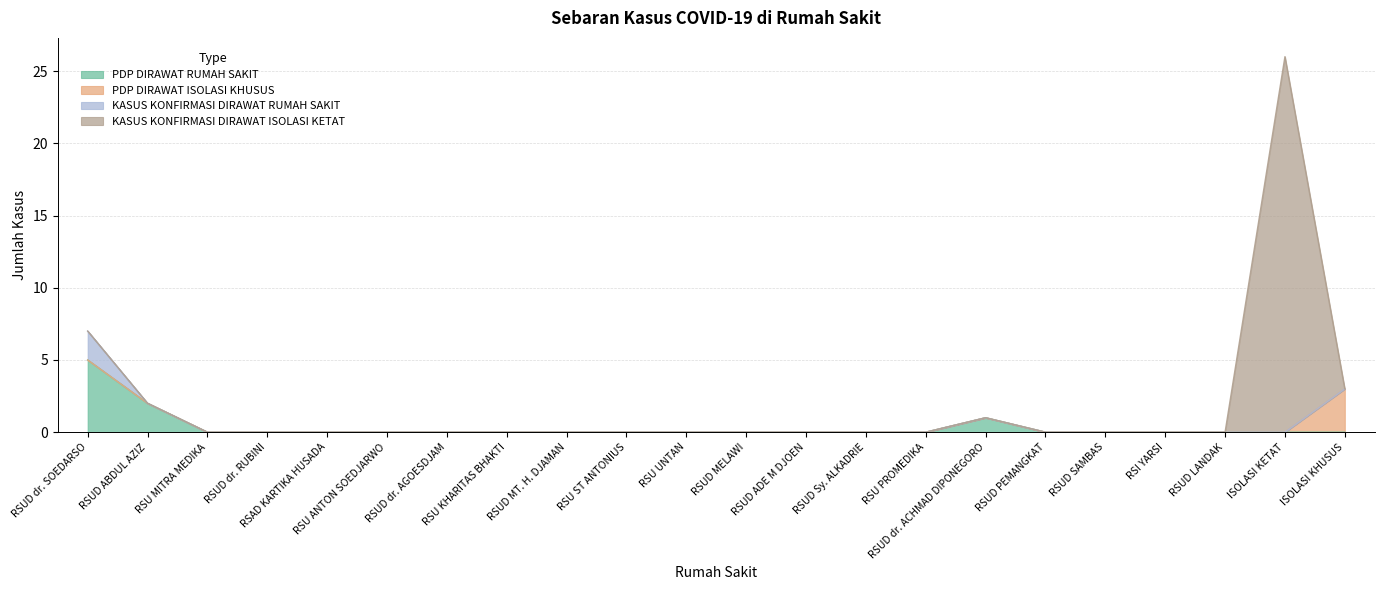

Reading left to right, what are all the values shown in this chart?

PDP DIRAWAT RUMAH SAKIT: 5	2	0	0	0	0	0	0	0	0	0	0	0	0	0	1	0	0	0	0	0	0
PDP DIRAWAT ISOLASI KHUSUS: 0	0	0	0	0	0	0	0	0	0	0	0	0	0	0	0	0	0	0	0	0	3
KASUS KONFIRMASI DIRAWAT RUMAH SAKIT: 2	0	0	0	0	0	0	0	0	0	0	0	0	0	0	0	0	0	0	0	0	0
KASUS KONFIRMASI DIRAWAT ISOLASI KETAT: 0	0	0	0	0	0	0	0	0	0	0	0	0	0	0	0	0	0	0	0	26	0